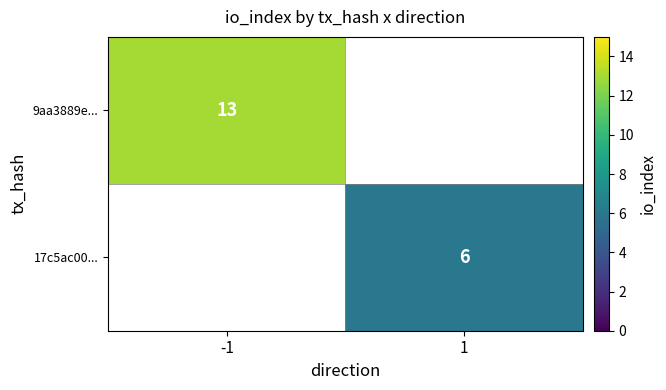

True or false: 17c5ac00... has a value of 6 at 1.

True